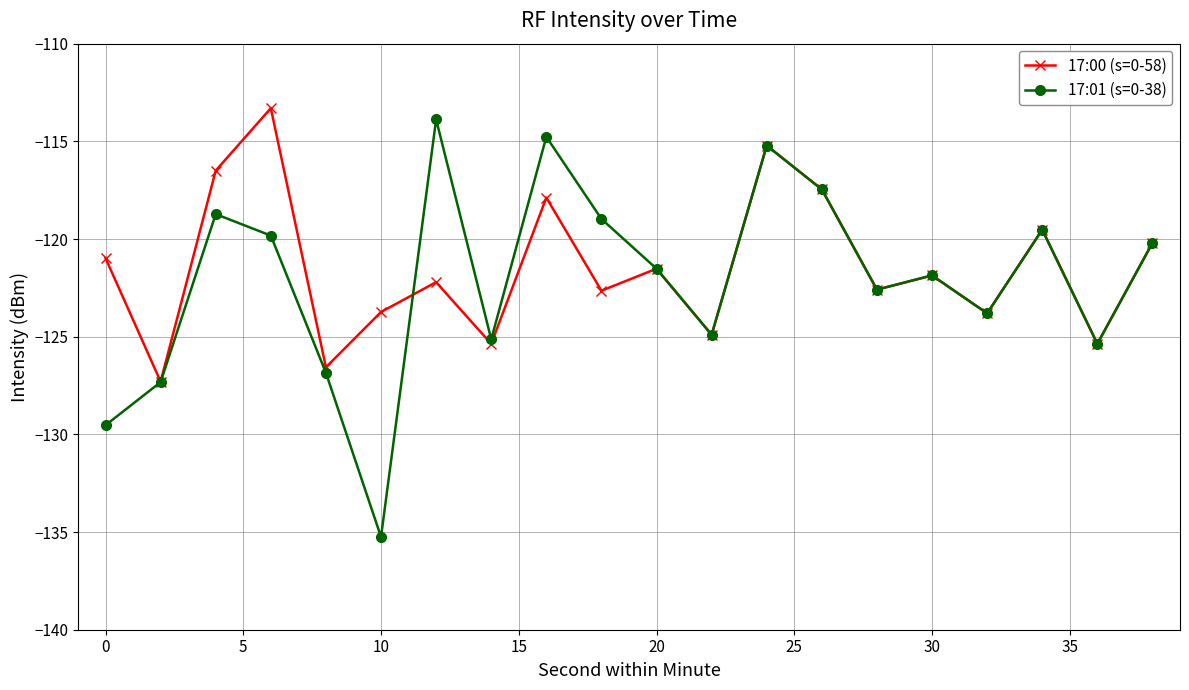

Which series has the largest total across all categories?

17:00 (s=0-58)